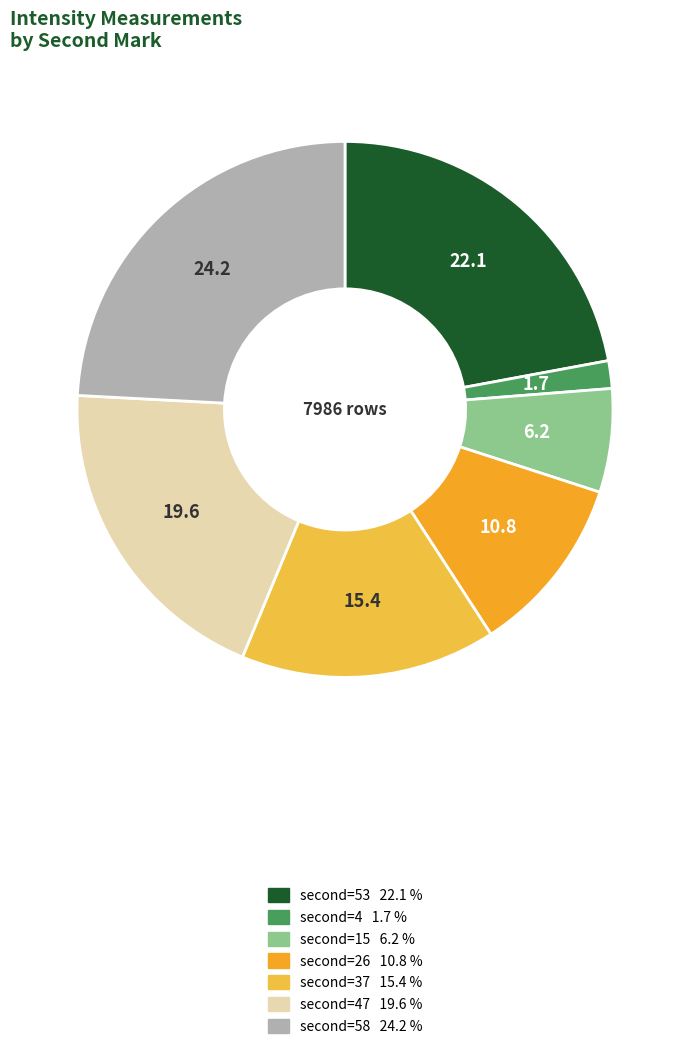

How many segments does this pie chart have?

7